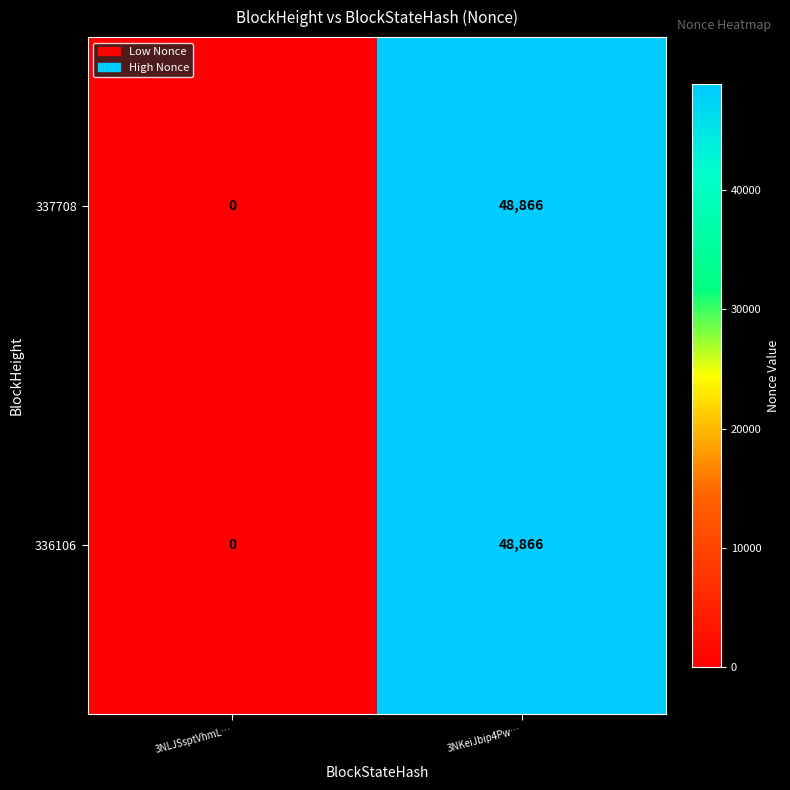

Reading left to right, transcribe all the data shown in this chart.

337708: 0	48866
336106: 0	48866